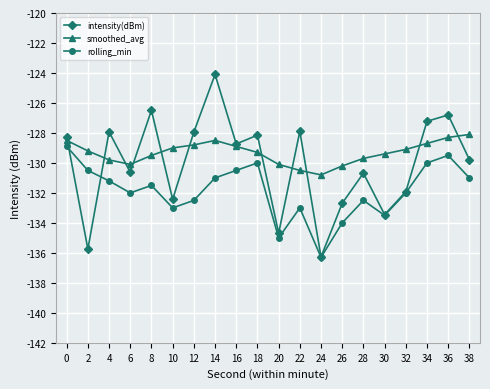

What is the total value across all series at 8?

-387.5